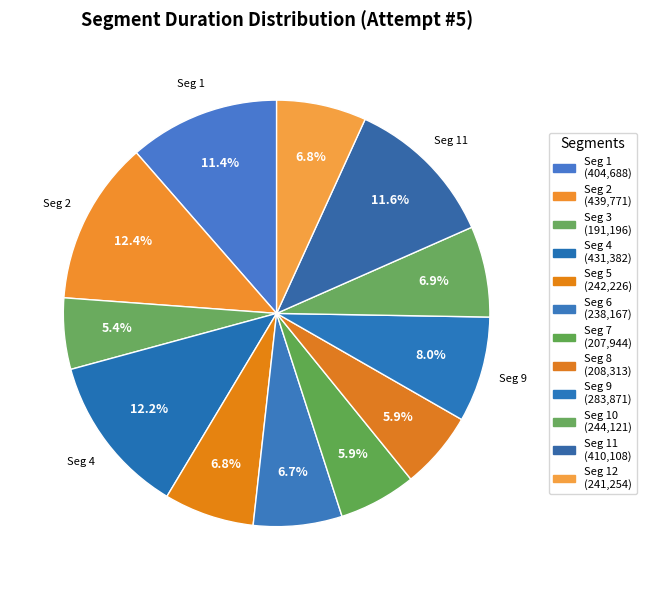

What is the smallest slice in the pie chart?

3